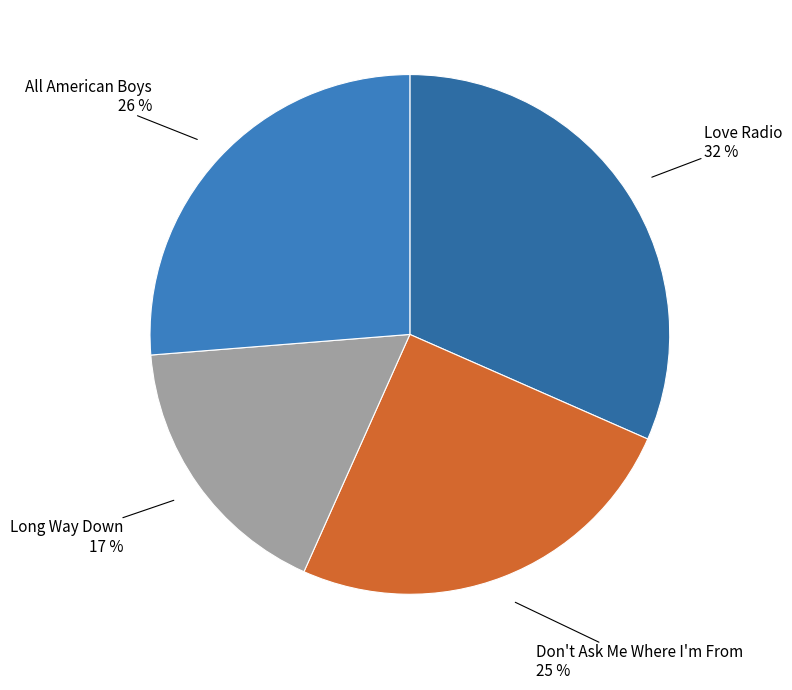

How many slices are in this pie chart?

4